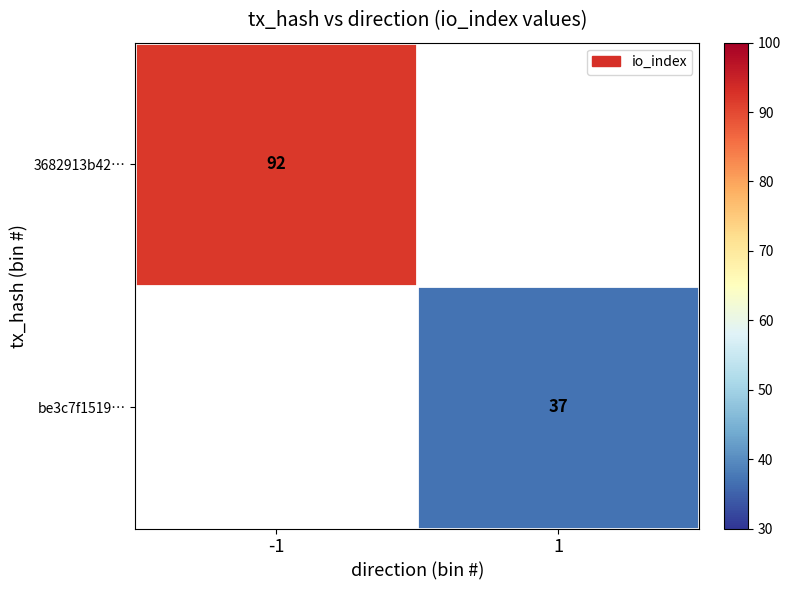

At 1, list the series in order from smallest to largest.

3682913b42…, be3c7f1519…